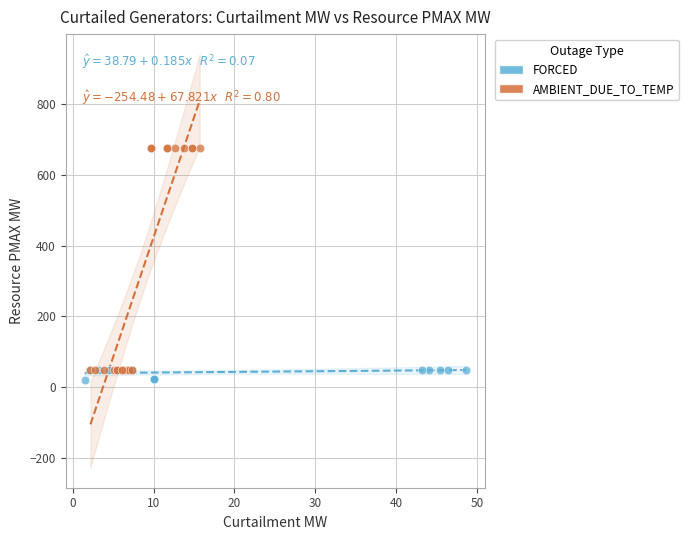

Which series contains the highest Y value?

AMBIENT_DUE_TO_TEMP